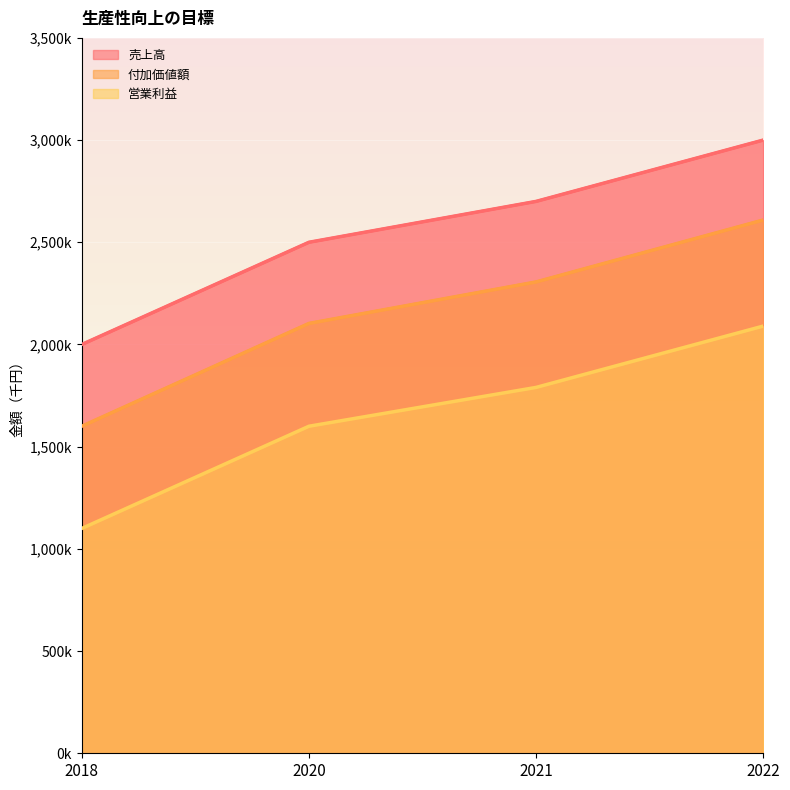

Which series has the largest total across all categories?

売上高